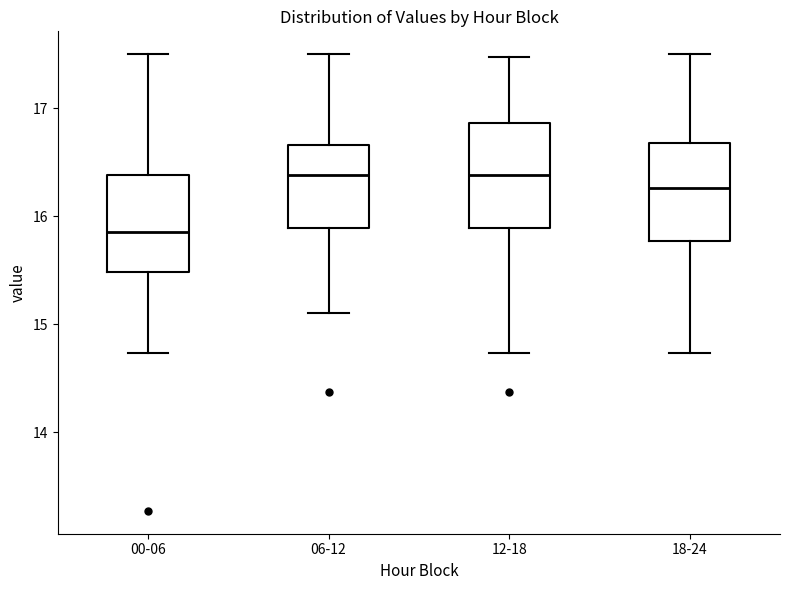

Reading left to right, transcribe this box plot: for each box, give where its median line is, the range the box spans, and where its two whiskers end, as read against the y-axis. The values are not printed on the chart, so give them approximately, as read against the axis.

00-06: median 15.9, box 15.5 to 16.4, whiskers 14.7 to 17.5
06-12: median 16.4, box 15.9 to 16.7, whiskers 15.1 to 17.5
12-18: median 16.4, box 15.9 to 16.9, whiskers 14.7 to 17.5
18-24: median 16.3, box 15.8 to 16.7, whiskers 14.7 to 17.5